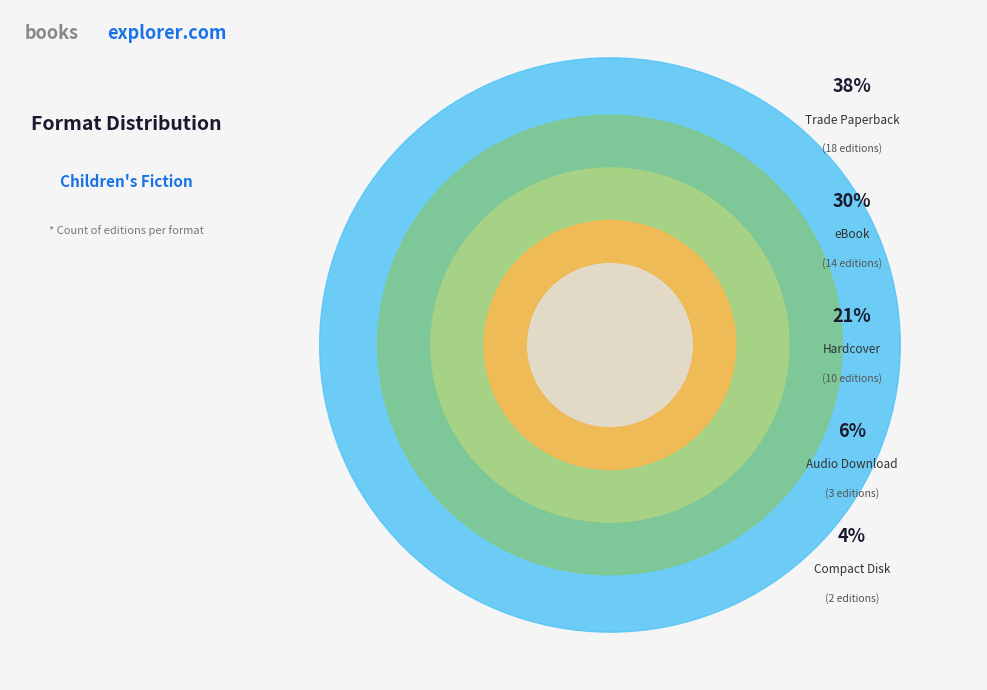

What is the change in value from Hardcover to Audio Download?

-7